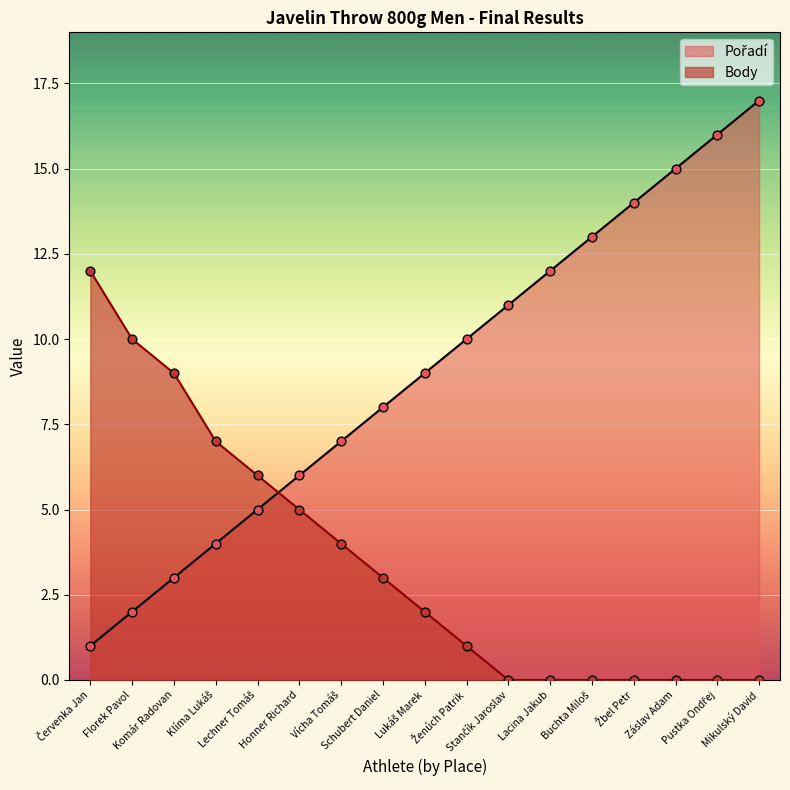

At which category is the sum across all series the highest?

Mikulský David